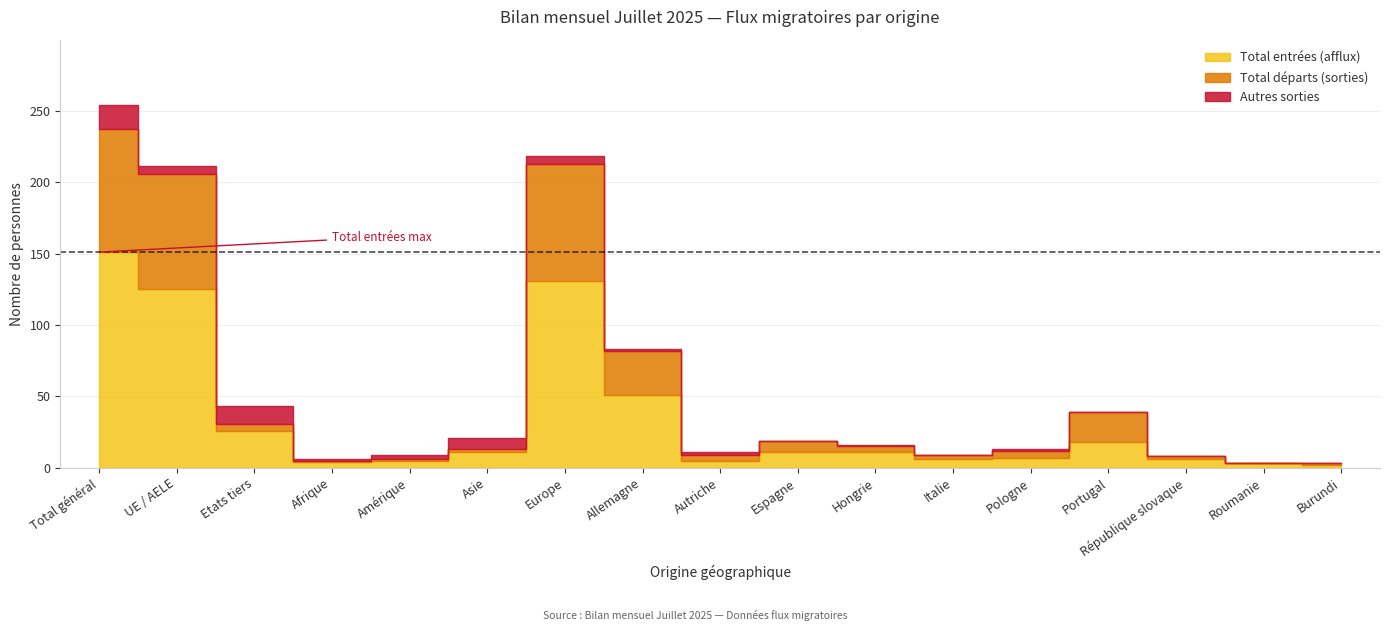

Where is Total entrées (afflux) nearest to the value 76?

Allemagne